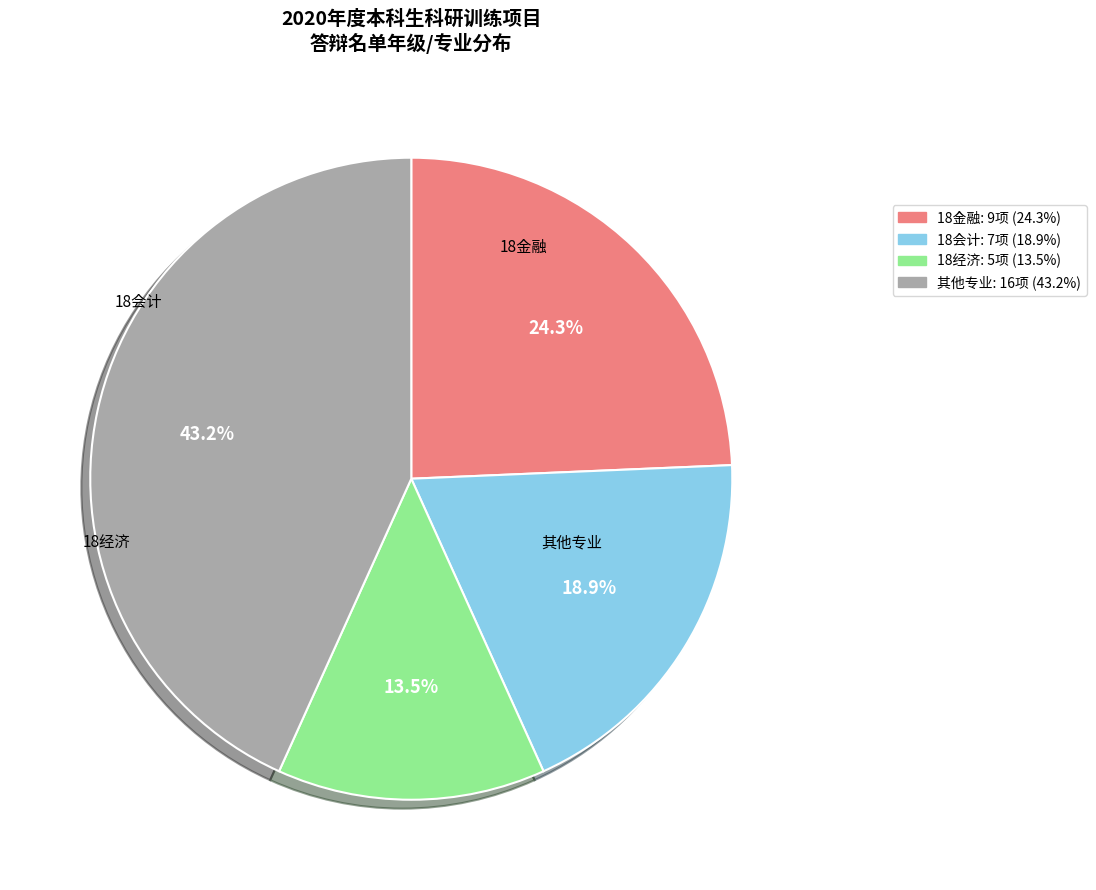

How many segments does this pie chart have?

4